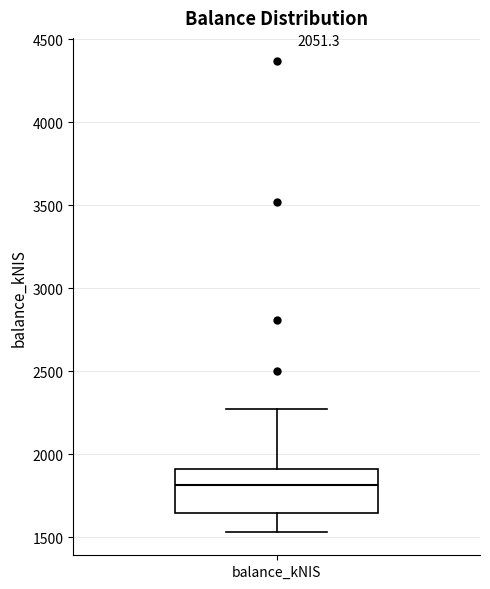

Where does the median line of the box for balance_kNIS sit on the y-axis? The values are not printed on the chart, so give them approximately, as read against the axis.

1800